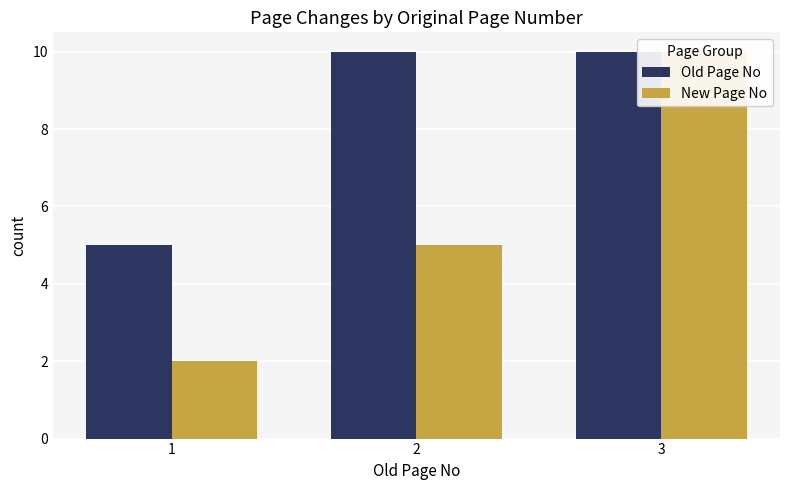

How many groups of bars are there?

3